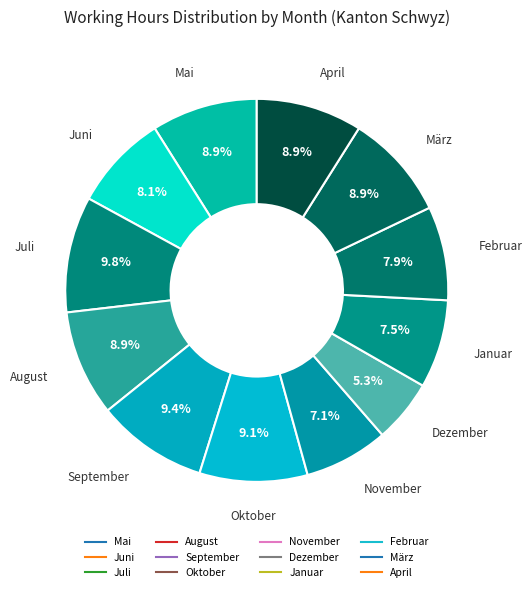

To the nearest percent, what percentage of the pie is August?

9%